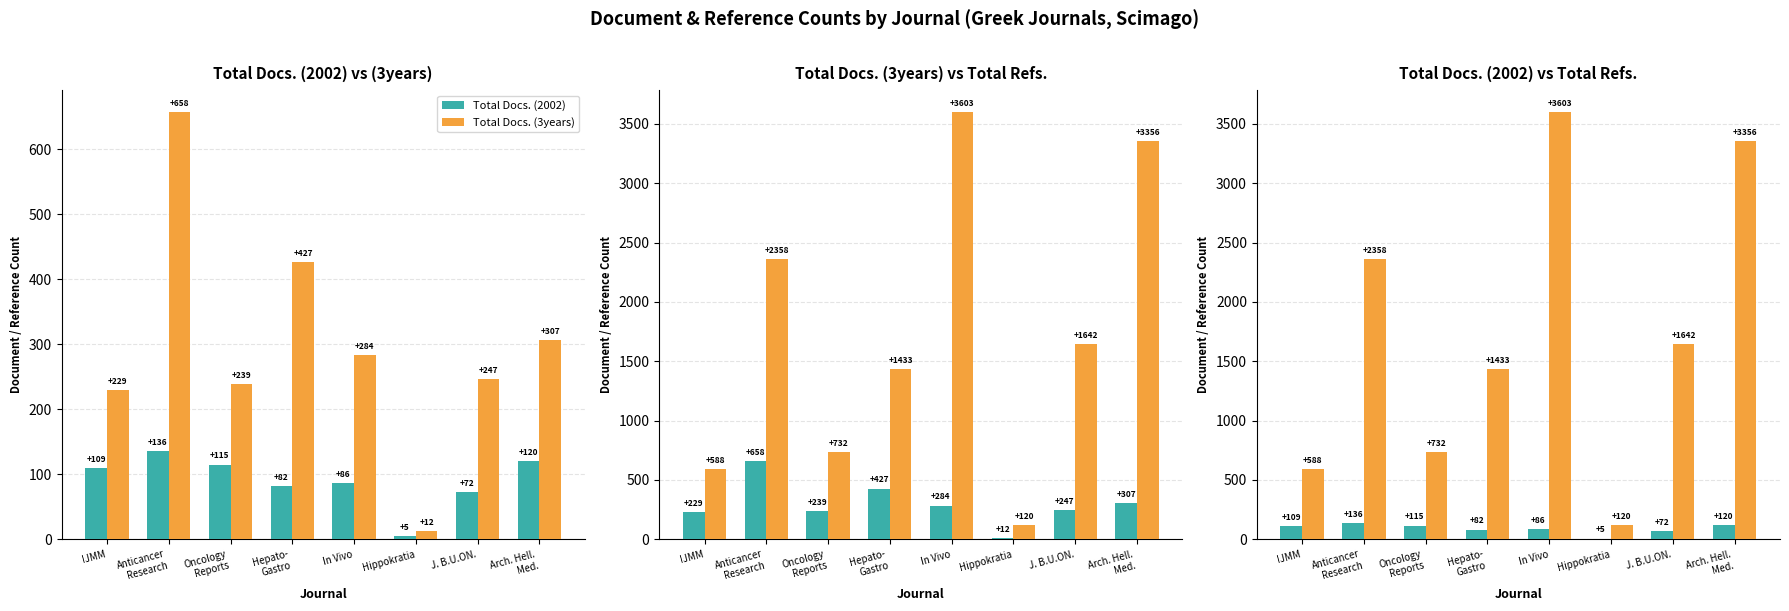

Which series has the largest range (max minus min)?

Total Refs.